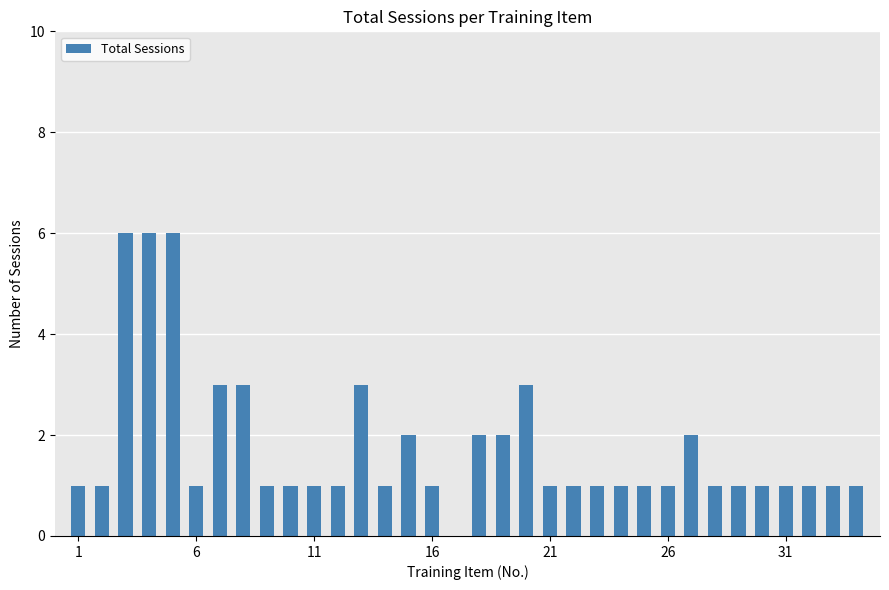

What is the maximum value shown in the chart?

6